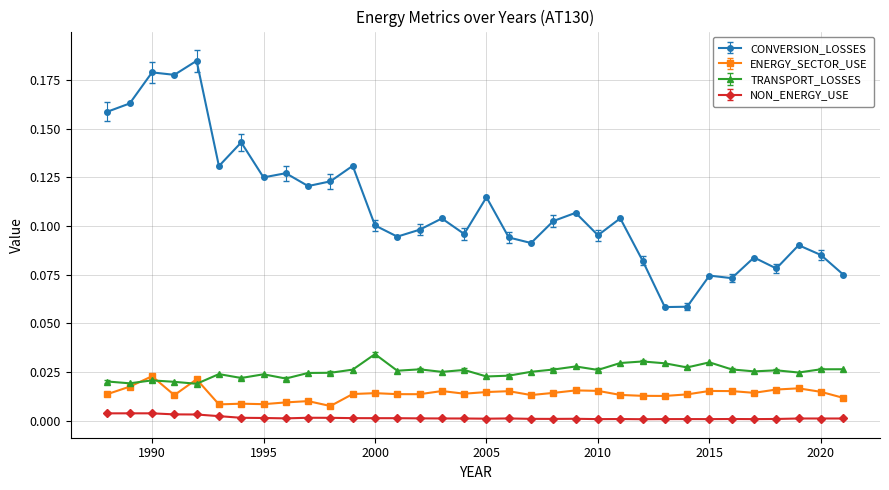

True or false: CONVERSION_LOSSES and ENERGY_SECTOR_USE cross at least once.

False